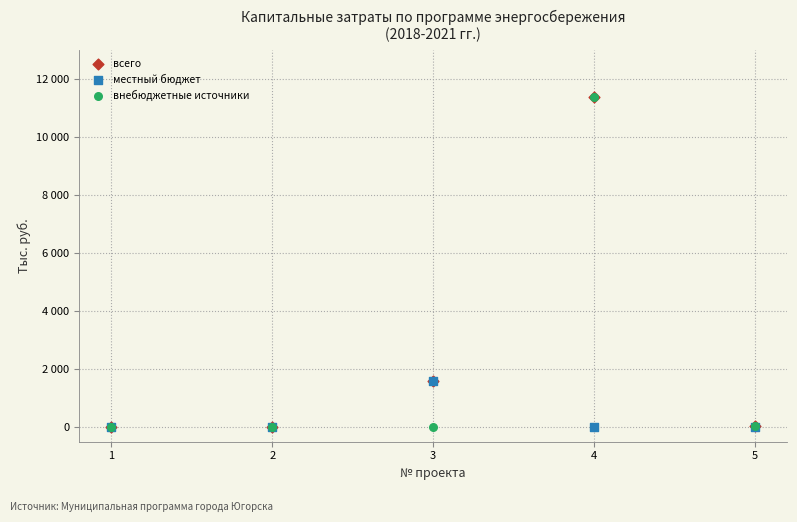

What are all the series names shown in the legend?

всего, местный бюджет, внебюджетные источники